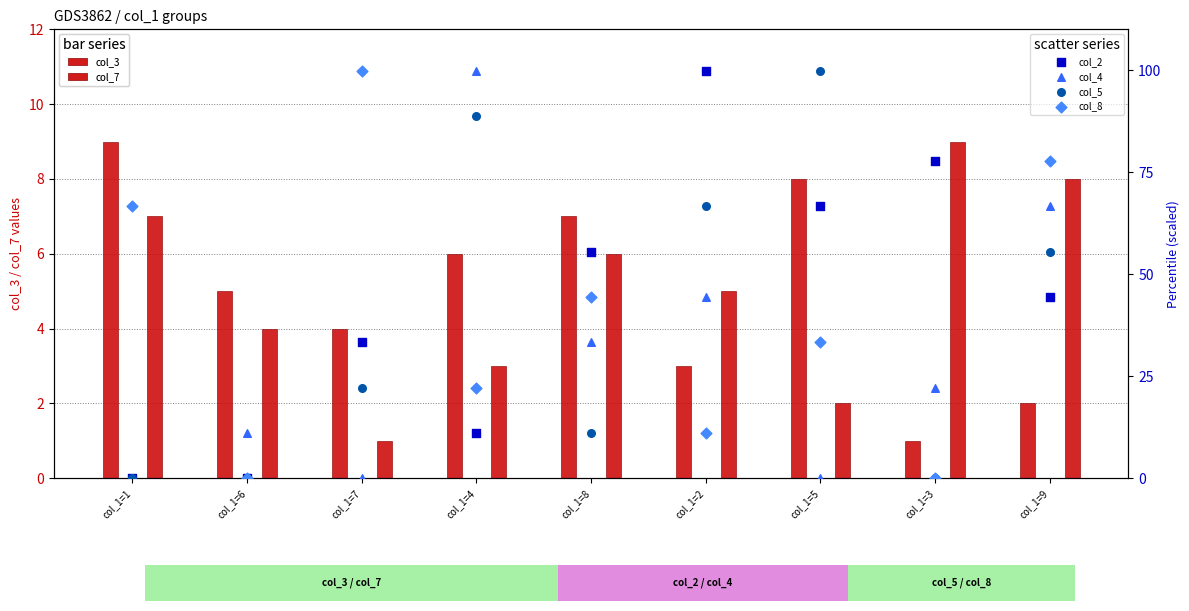

At which category is the sum across all series the highest?

col_1=9